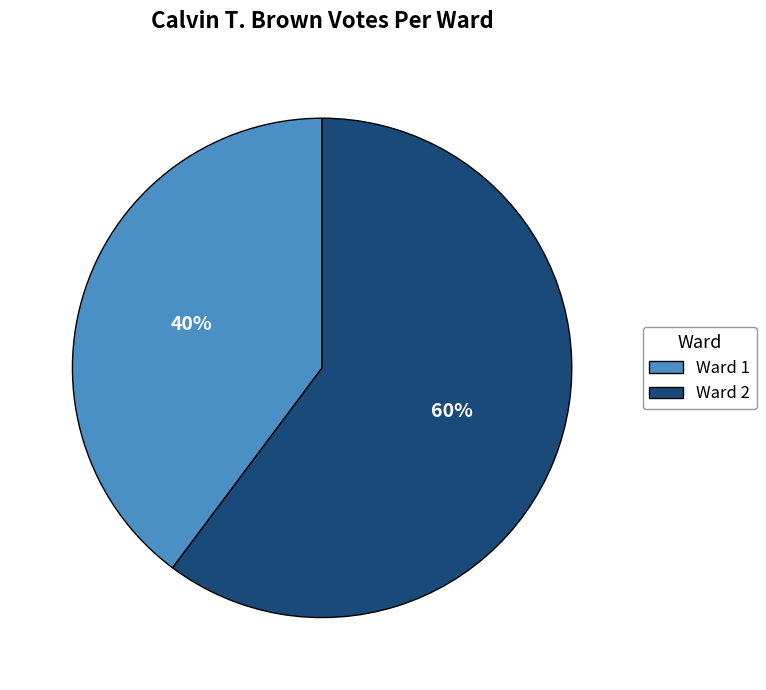

To the nearest percent, what is the average slice percentage?

50%